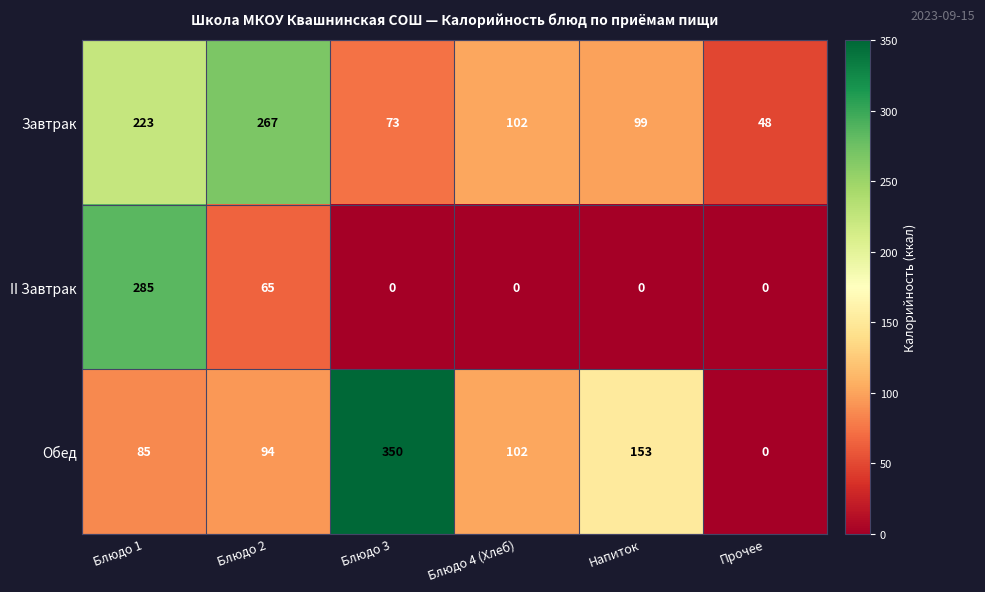

At which category is the sum across all series the highest?

Блюдо 1